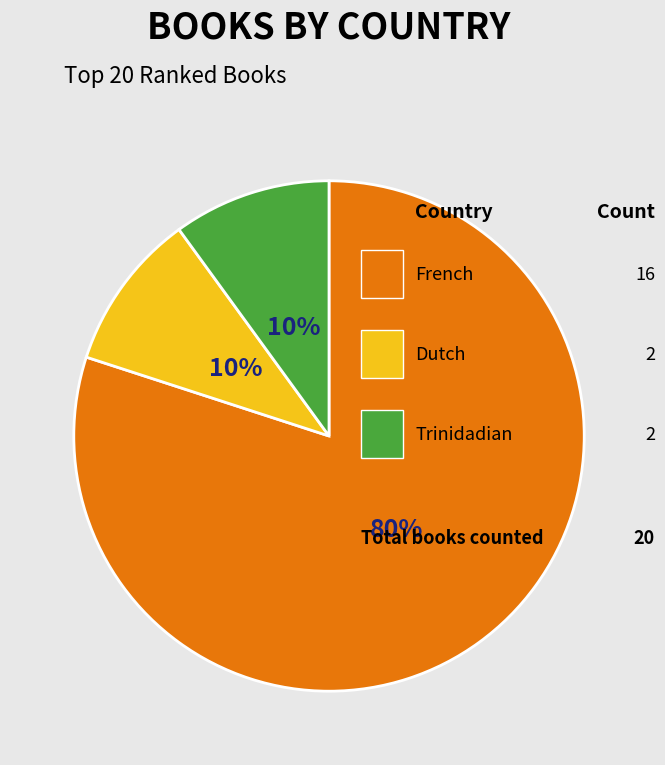

Does any single category account for the majority?

Yes